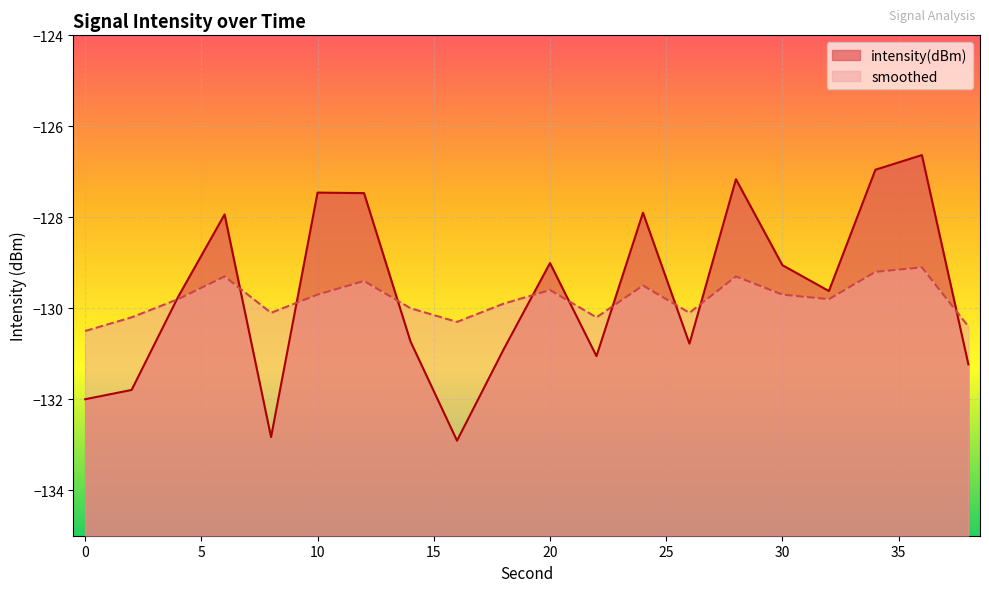

What is the minimum value for intensity(dBm)?

-132.9